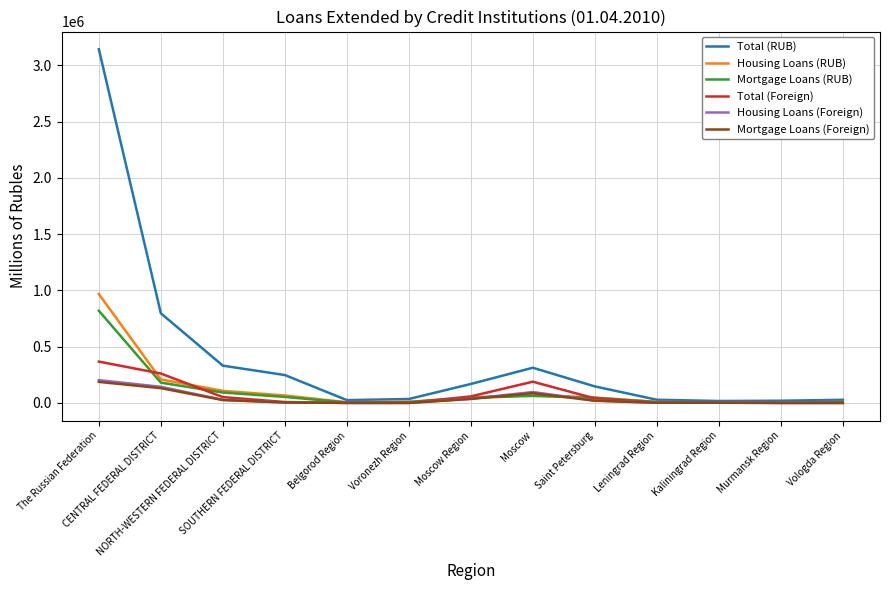

What is the maximum value for Housing Loans (RUB)?

968289